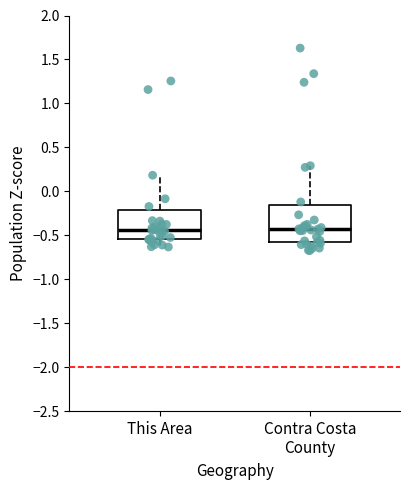

Which box is the tallest, from its lower edge to its upper edge?

Contra Costa County